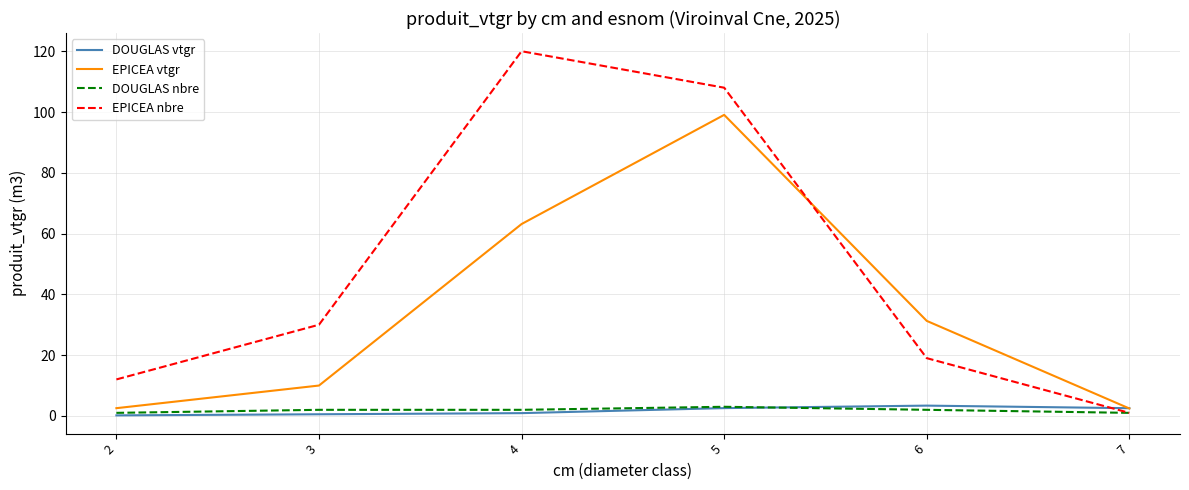

Between which two adjacent categories do DOUGLAS vtgr and EPICEA nbre first intersect?

6 and 7